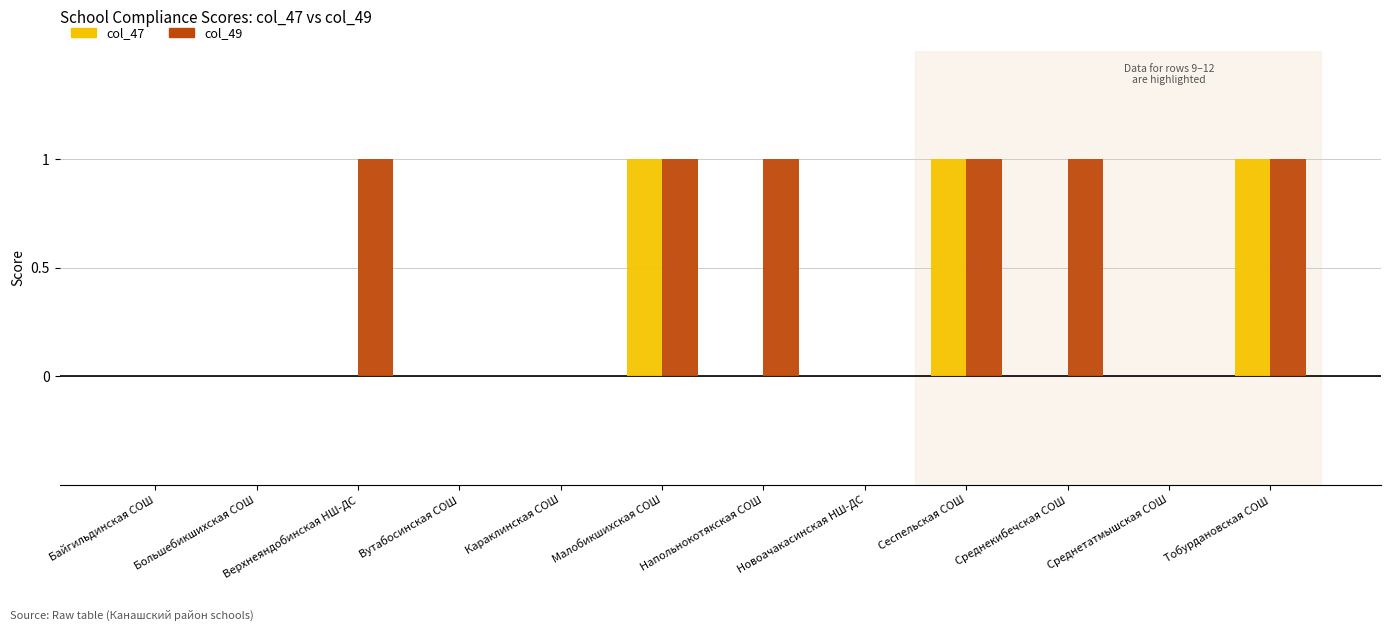

Reading left to right, transcribe all the data shown in this chart.

col_47: 0	0	0	0	0	1	0	0	1	0	0	1
col_49: 0	0	1	0	0	1	1	0	1	1	0	1